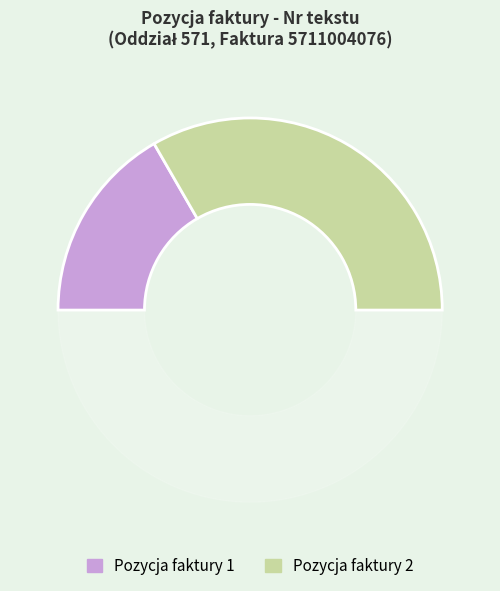

Does Pozycja faktury 1 account for over 50% of the chart?

No